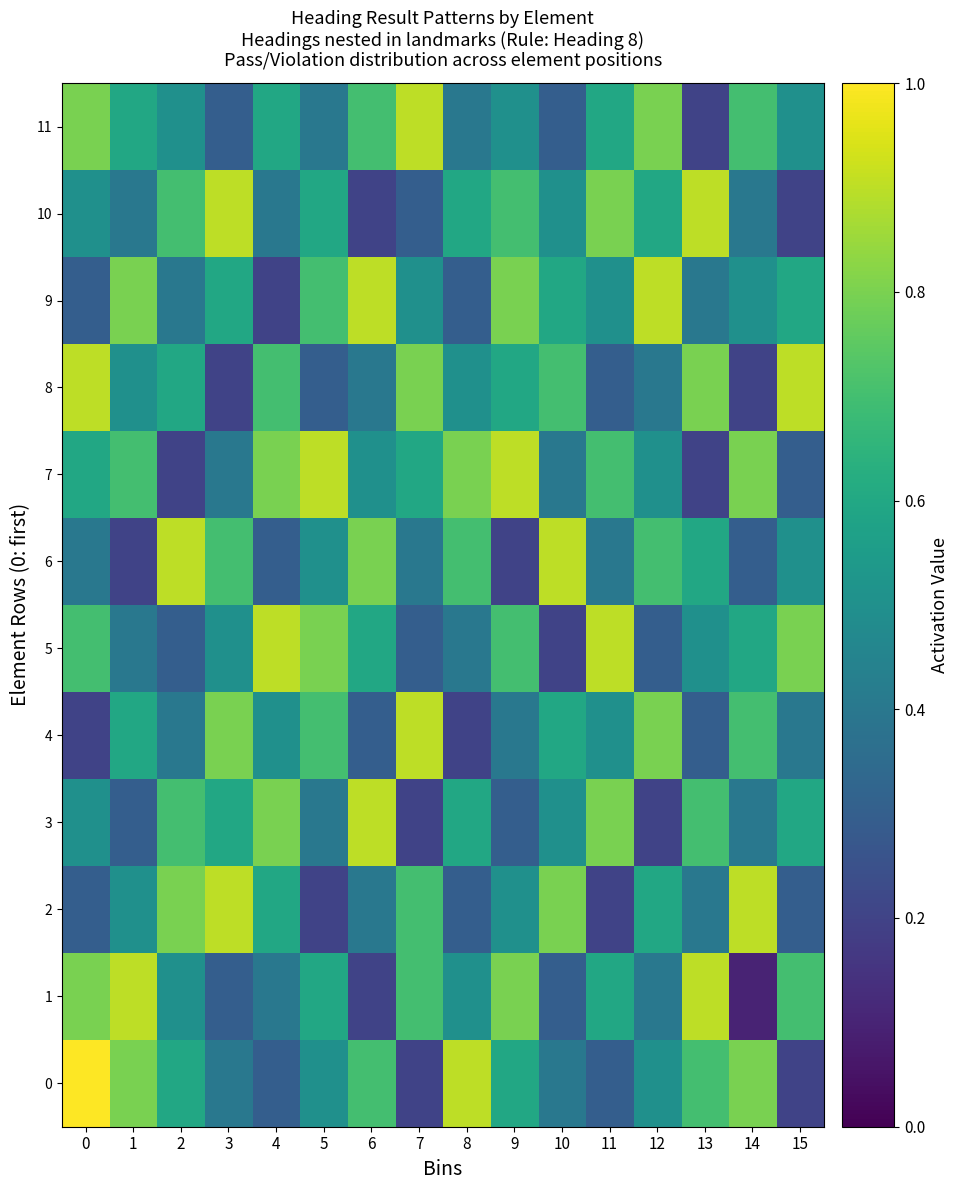

Reading right to left, extract all data points from this chart.

0: 15=0.2	14=0.8	13=0.7	12=0.5	11=0.3	10=0.4	9=0.6	8=0.9	7=0.2	6=0.7	5=0.5	4=0.3	3=0.4	2=0.6	1=0.8	0=1.0
1: 15=0.7	14=0.1	13=0.9	12=0.4	11=0.6	10=0.3	9=0.8	8=0.5	7=0.7	6=0.2	5=0.6	4=0.4	3=0.3	2=0.5	1=0.9	0=0.8
2: 15=0.3	14=0.9	13=0.4	12=0.6	11=0.2	10=0.8	9=0.5	8=0.3	7=0.7	6=0.4	5=0.2	4=0.6	3=0.9	2=0.8	1=0.5	0=0.3
3: 15=0.6	14=0.4	13=0.7	12=0.2	11=0.8	10=0.5	9=0.3	8=0.6	7=0.2	6=0.9	5=0.4	4=0.8	3=0.6	2=0.7	1=0.3	0=0.5
4: 15=0.4	14=0.7	13=0.3	12=0.8	11=0.5	10=0.6	9=0.4	8=0.2	7=0.9	6=0.3	5=0.7	4=0.5	3=0.8	2=0.4	1=0.6	0=0.2
5: 15=0.8	14=0.6	13=0.5	12=0.3	11=0.9	10=0.2	9=0.7	8=0.4	7=0.3	6=0.6	5=0.8	4=0.9	3=0.5	2=0.3	1=0.4	0=0.7
6: 15=0.5	14=0.3	13=0.6	12=0.7	11=0.4	10=0.9	9=0.2	8=0.7	7=0.4	6=0.8	5=0.5	4=0.3	3=0.7	2=0.9	1=0.2	0=0.4
7: 15=0.3	14=0.8	13=0.2	12=0.5	11=0.7	10=0.4	9=0.9	8=0.8	7=0.6	6=0.5	5=0.9	4=0.8	3=0.4	2=0.2	1=0.7	0=0.6
8: 15=0.9	14=0.2	13=0.8	12=0.4	11=0.3	10=0.7	9=0.6	8=0.5	7=0.8	6=0.4	5=0.3	4=0.7	3=0.2	2=0.6	1=0.5	0=0.9
9: 15=0.6	14=0.5	13=0.4	12=0.9	11=0.5	10=0.6	9=0.8	8=0.3	7=0.5	6=0.9	5=0.7	4=0.2	3=0.6	2=0.4	1=0.8	0=0.3
10: 15=0.2	14=0.4	13=0.9	12=0.6	11=0.8	10=0.5	9=0.7	8=0.6	7=0.3	6=0.2	5=0.6	4=0.4	3=0.9	2=0.7	1=0.4	0=0.5
11: 15=0.5	14=0.7	13=0.2	12=0.8	11=0.6	10=0.3	9=0.5	8=0.4	7=0.9	6=0.7	5=0.4	4=0.6	3=0.3	2=0.5	1=0.6	0=0.8